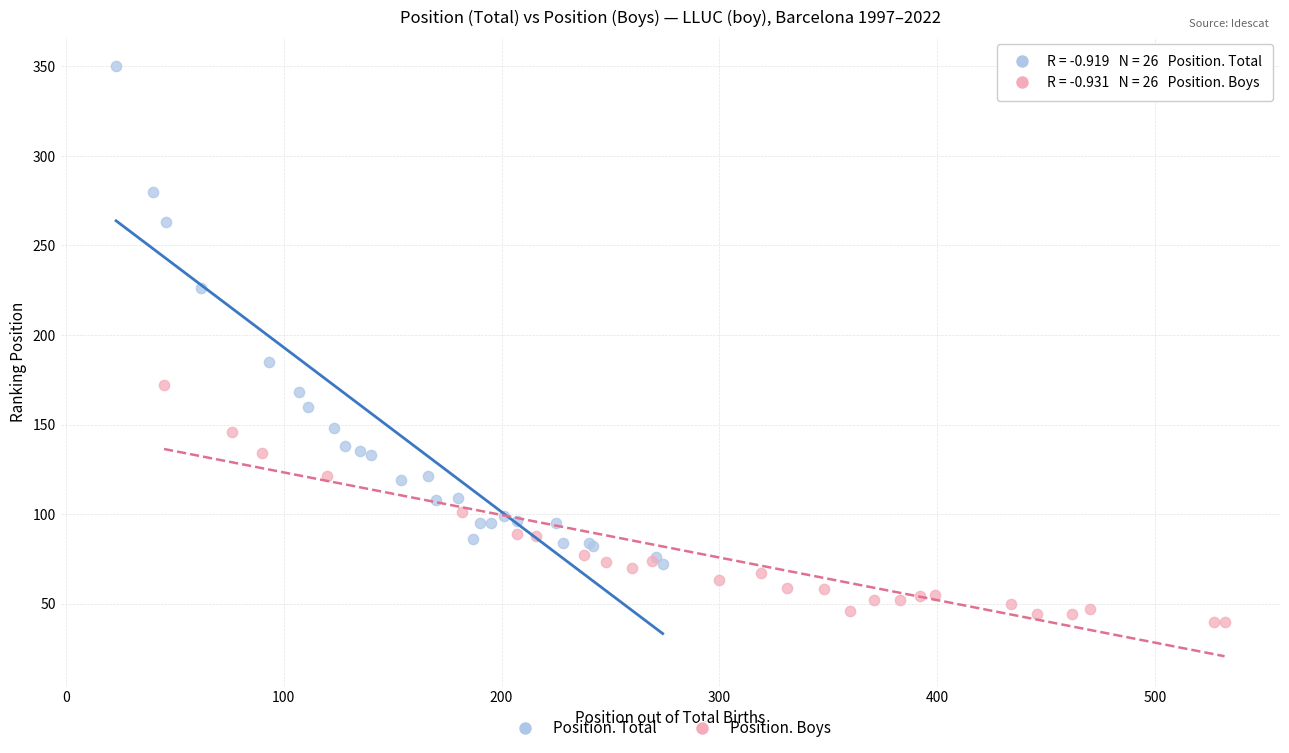

Which series reaches the minimum Y coordinate?

Position. Boys